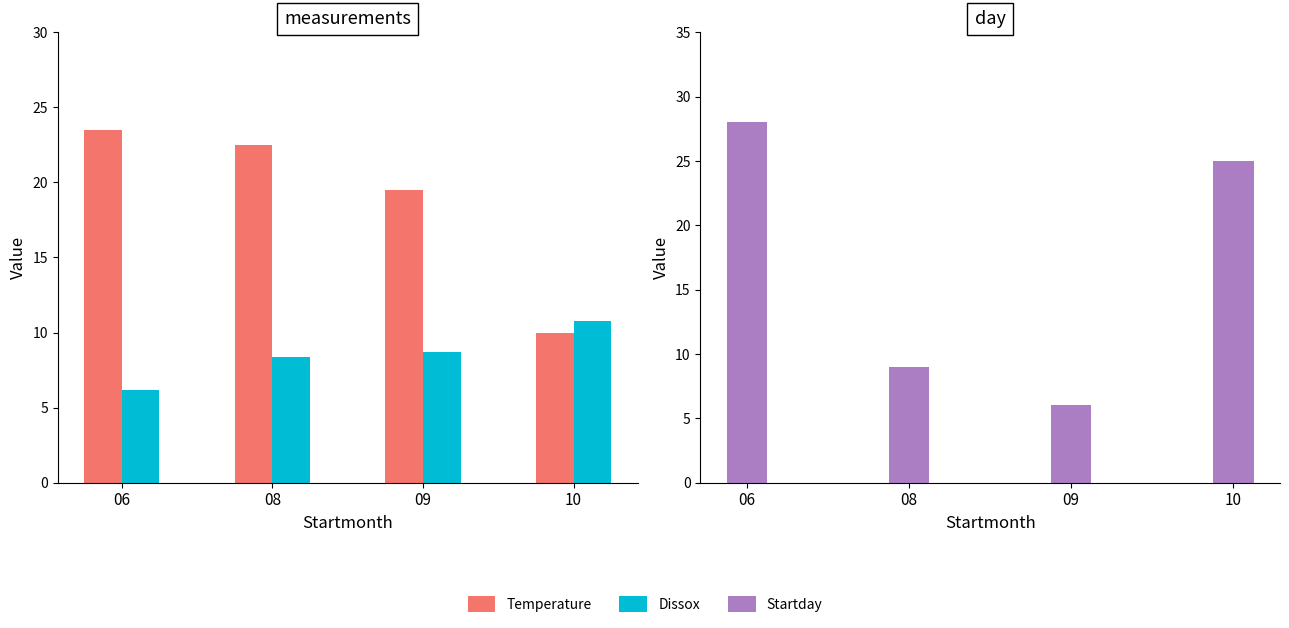

At 10, list the series in order from smallest to largest.

Temperature, Dissox, Startday